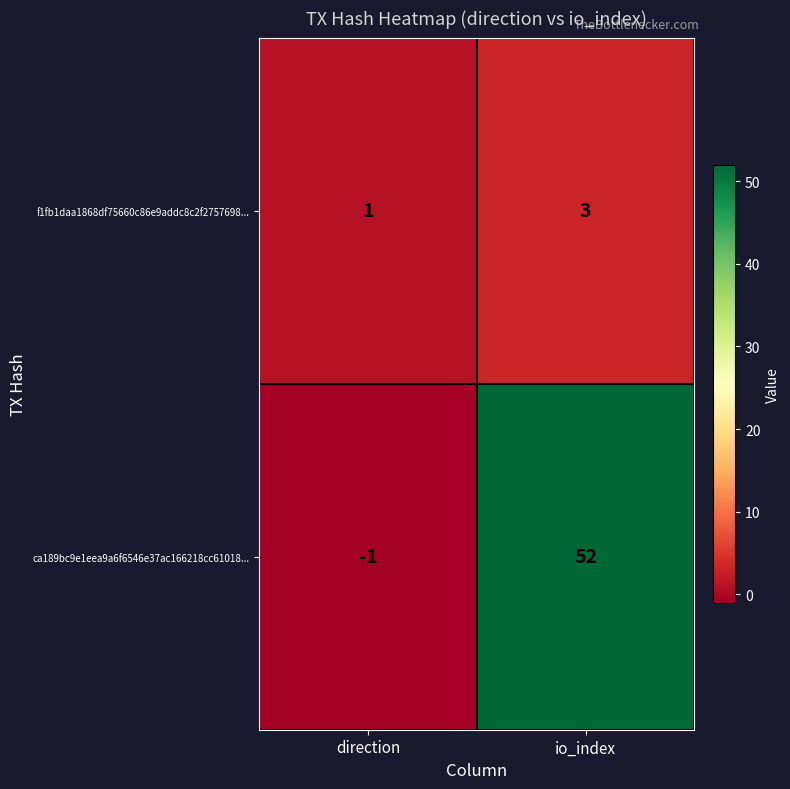

What is the spread (max minus min) of values at direction?

2